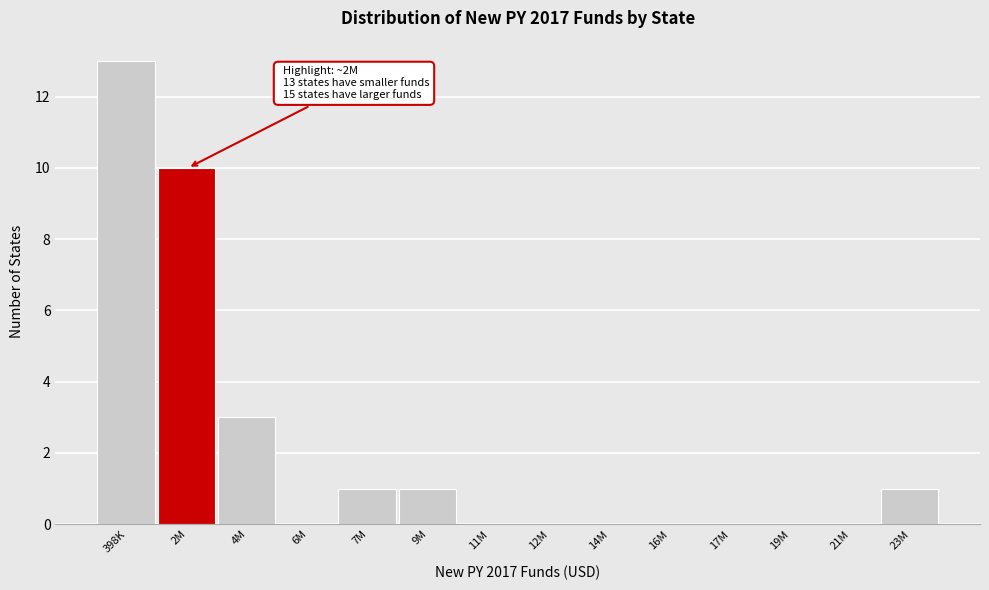

Reading left to right, transcribe all the data shown in this chart.

398K=13	2M=10	4M=3	6M=0	7M=1	9M=1	11M=0	12M=0	14M=0	16M=0	17M=0	19M=0	21M=0	23M=1